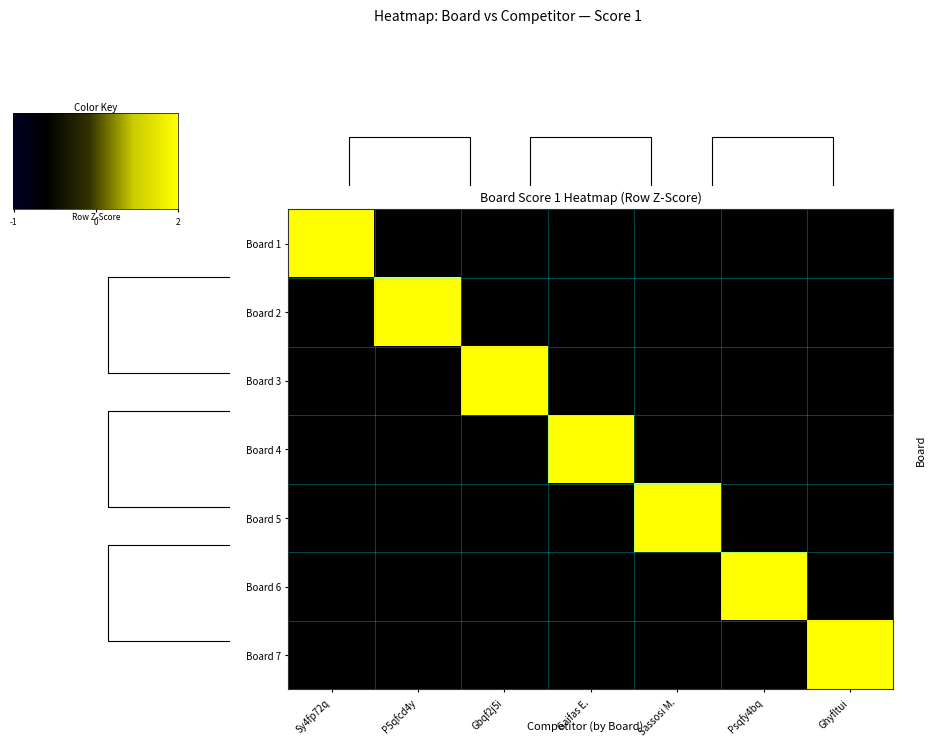

Is it true that Board 4 equals -0.6 at Ghyfltui?

False